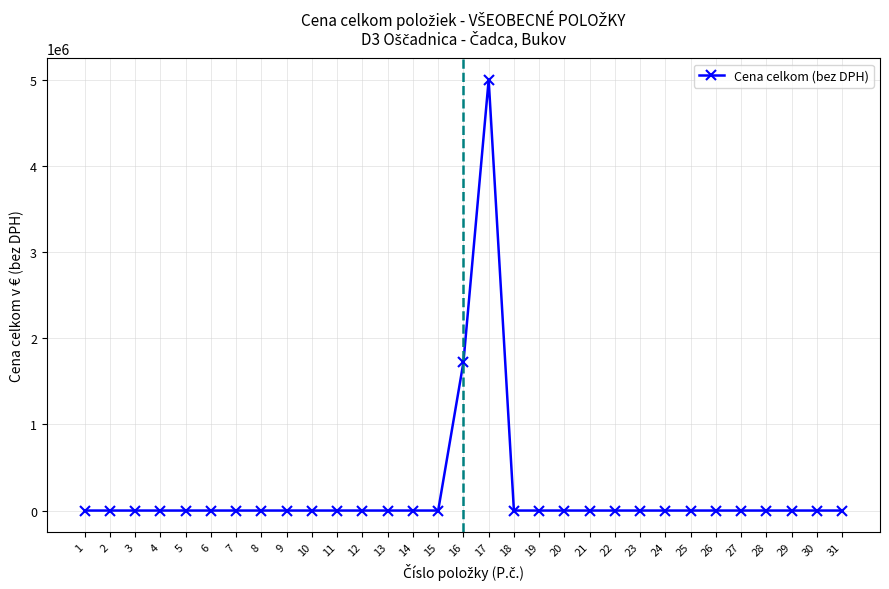

The value at 12 is 2991358. True or false?

False